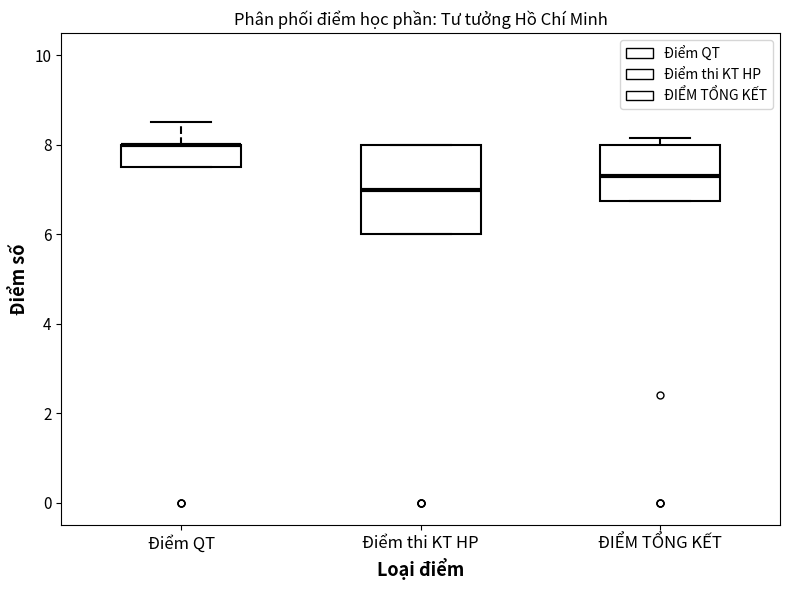

Reading left to right, read every box against the y-axis: the position of its median line, the range the box covers, and the ends of its whiskers. The values are not printed on the chart, so give them approximately, as read against the axis.

Điểm QT: median 8.0 (drawn on the box's upper edge), box 7.6 to 8.0, whiskers 7.6 to 8.6
Điểm thi KT HP: median 7.0, box 6.0 to 8.0, whiskers 6.0 to 8.0
ĐIỂM TỔNG KẾT: median 7.4, box 6.8 to 8.0, whiskers 6.8 to 8.2